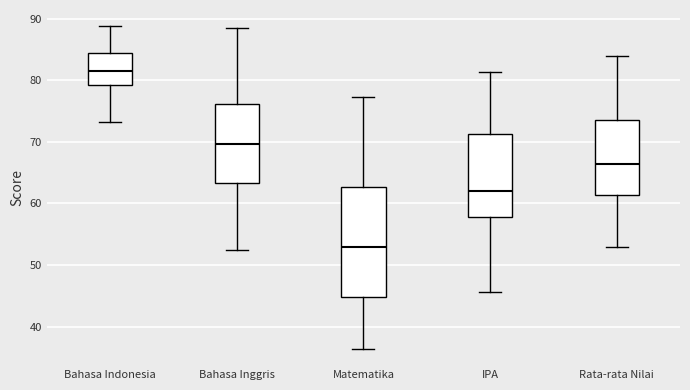

Which box's median line is the highest?

Bahasa Indonesia